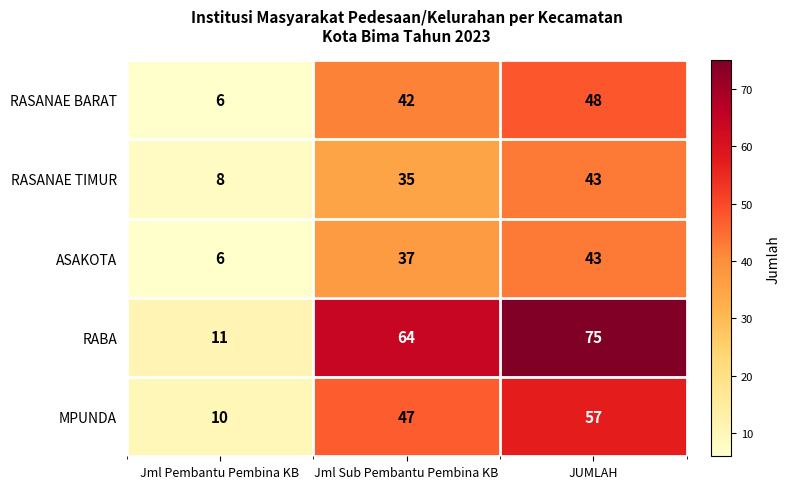

At which label is RABA closest to 43?

Jml Sub Pembantu Pembina KB